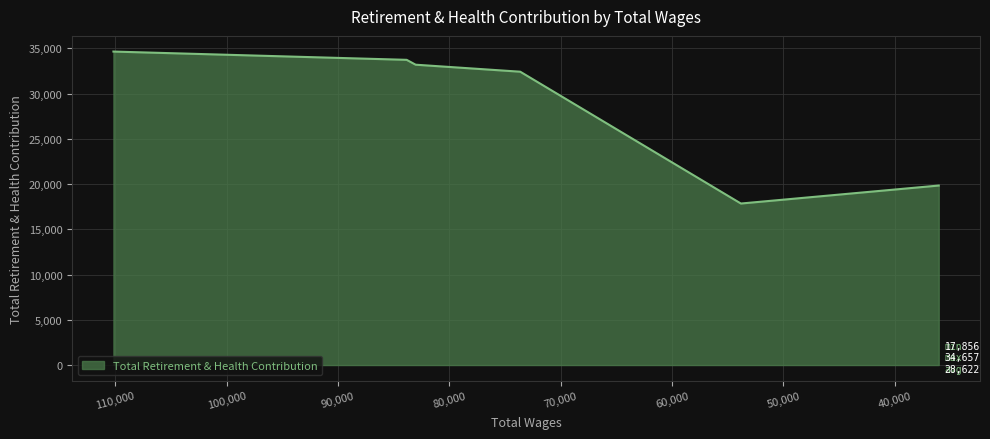

What is the label of the 3rd point from the left?

83030.0